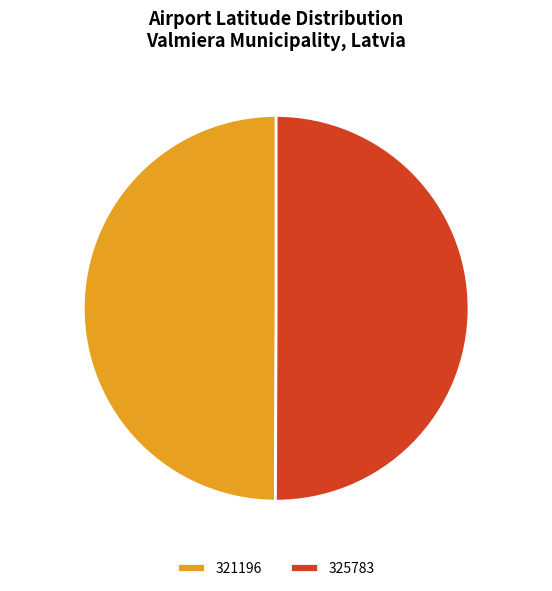

Do 321196 49.9% and 325783 50.1% together represent more than half of the pie?

Yes